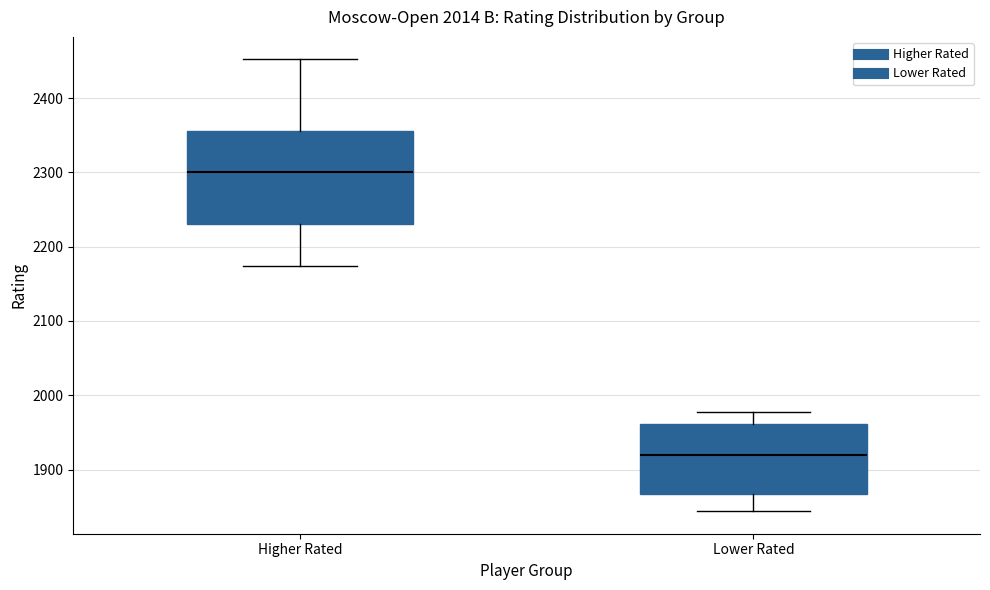

Which box has the highest median line?

Higher Rated